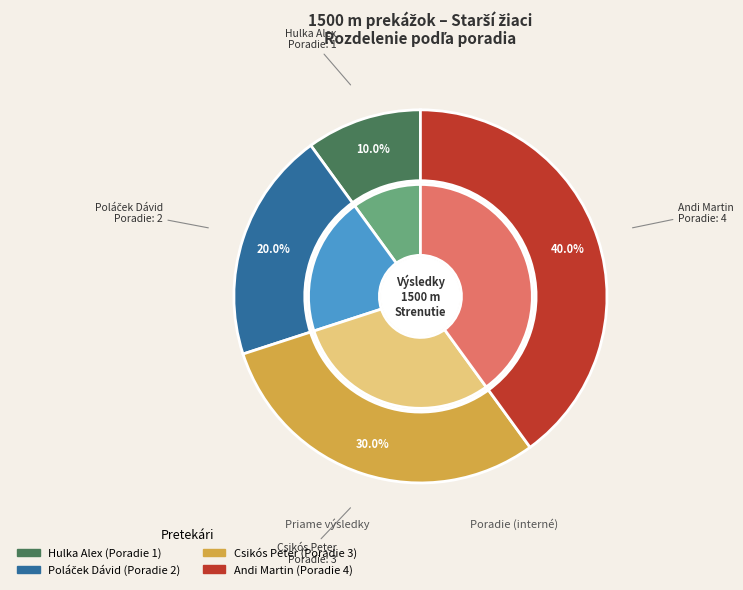

To the nearest percent, what is the difference between the largest and smallest slice percentages?

30%